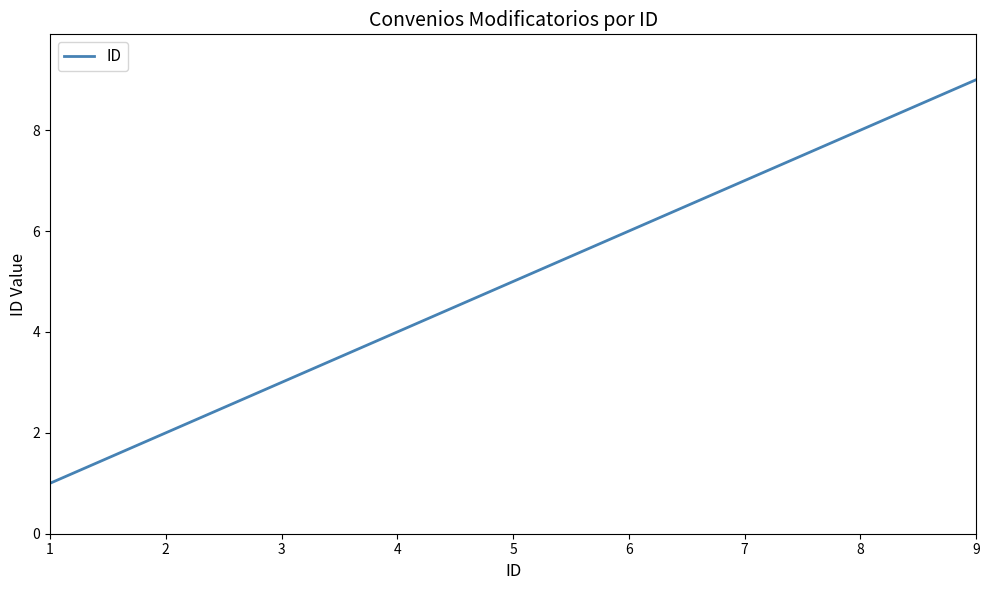

Rank the categories by value from lowest to highest.

1, 2, 3, 4, 5, 6, 7, 8, 9